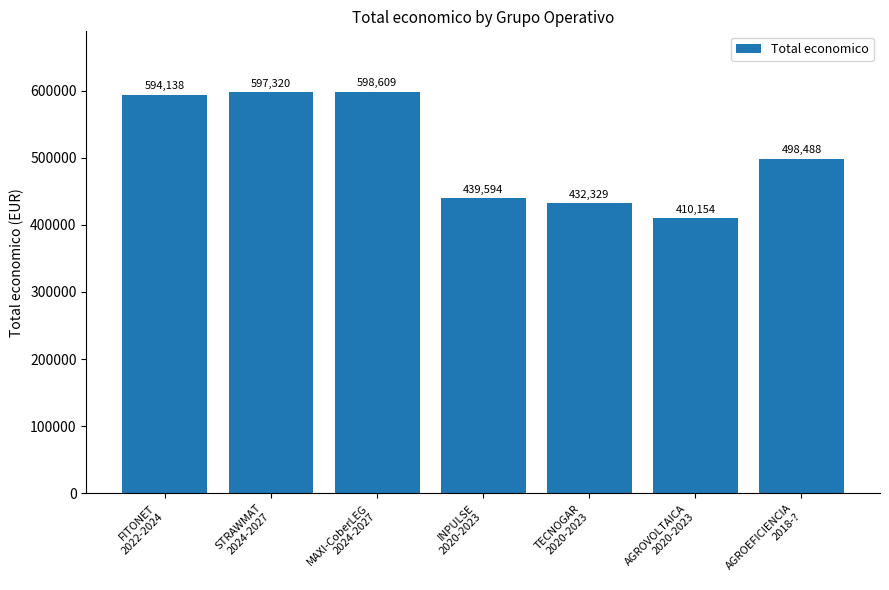

What is the greatest value displayed?

598609